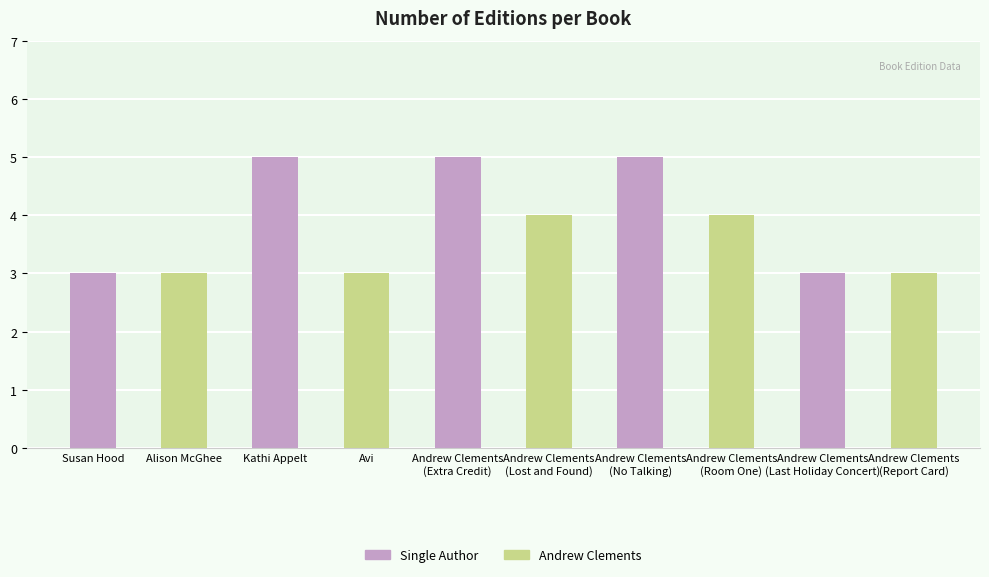

What is the change in value from Andrew Clements
(No Talking) to Andrew Clements
(Last Holiday Concert)?

-2